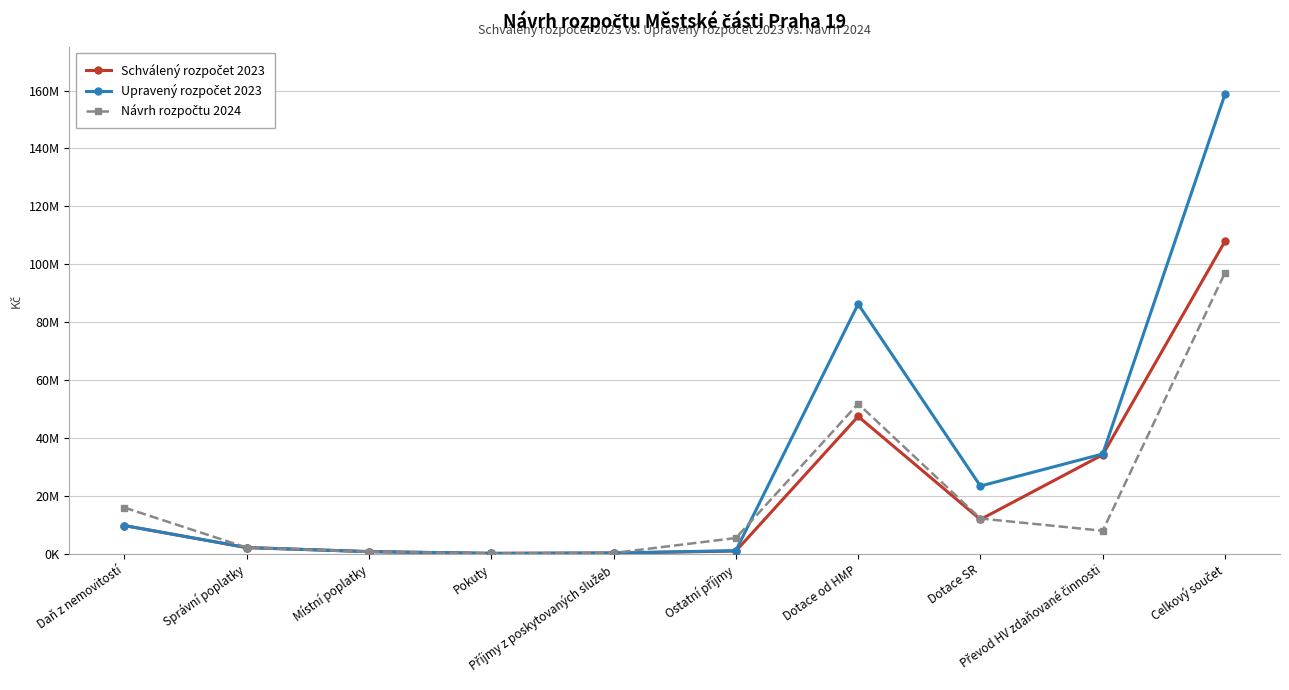

Does the chart have visible grid lines?

Yes